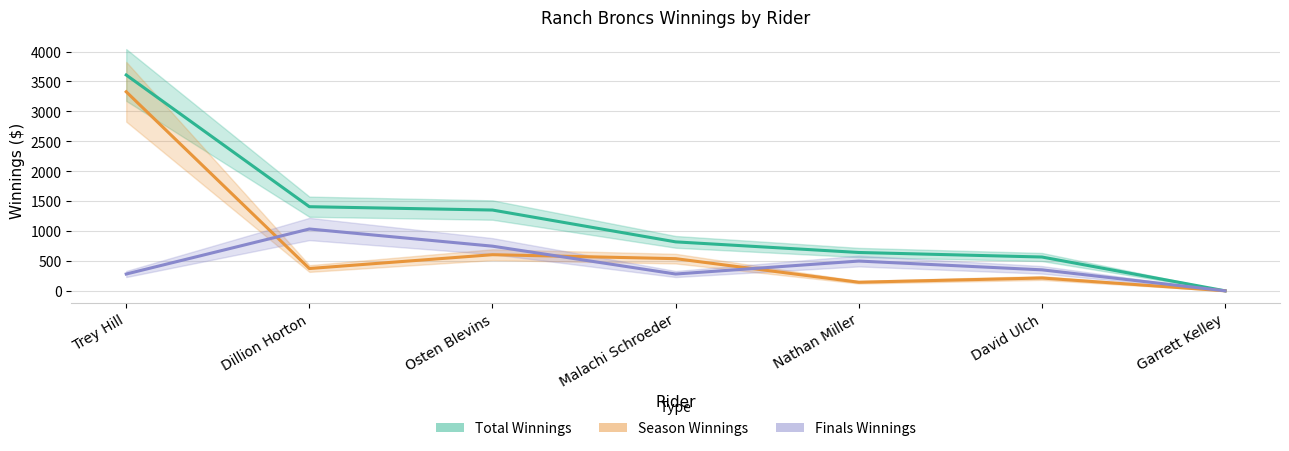

What is the difference between the maximum and minimum values in the Total Winnings series?

3608.3